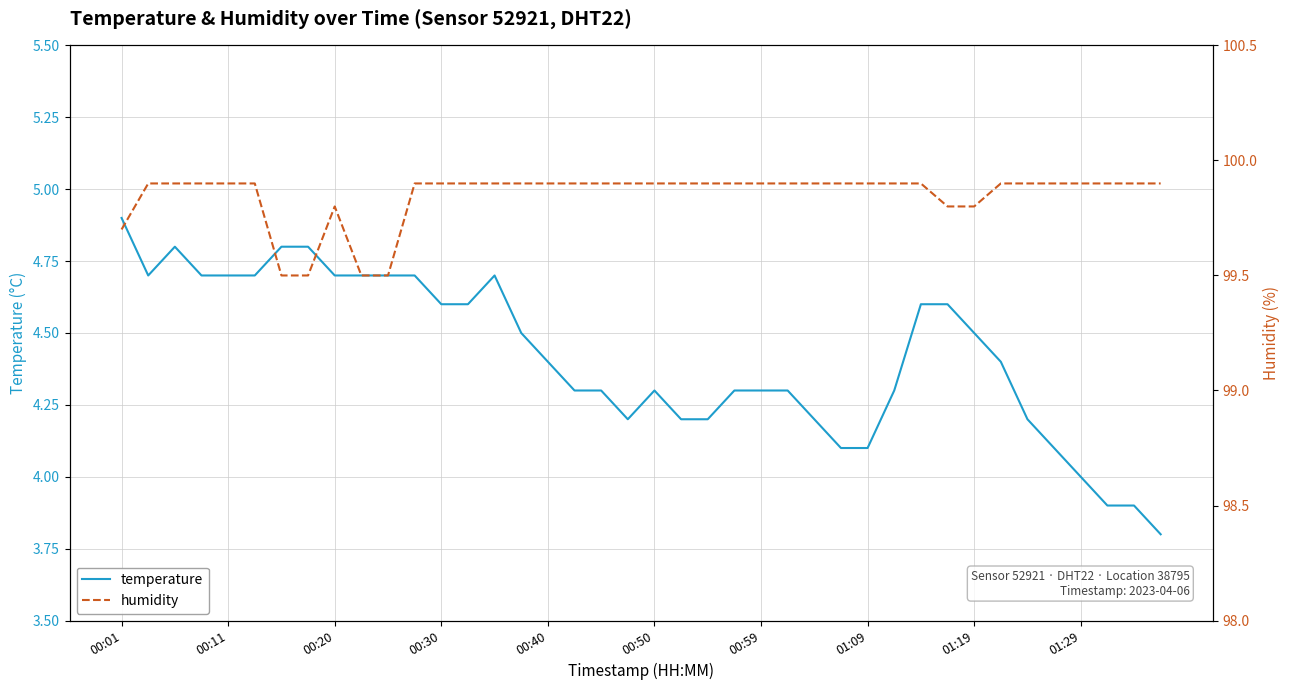

In temperature, how many points are lower than both neighbors (excluding endpoints)?

2